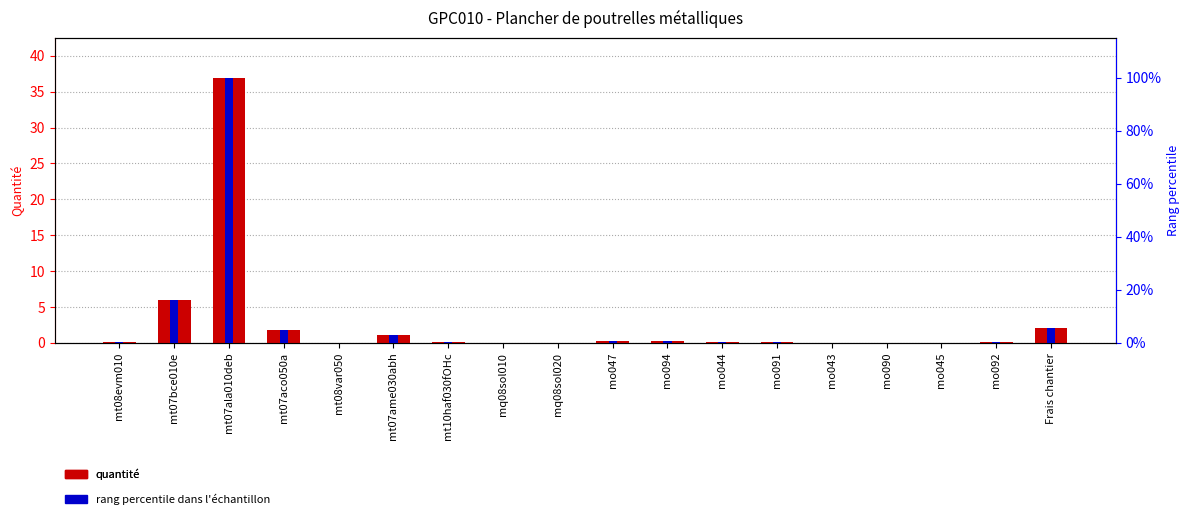

Does the chart contain stacked bars?

No